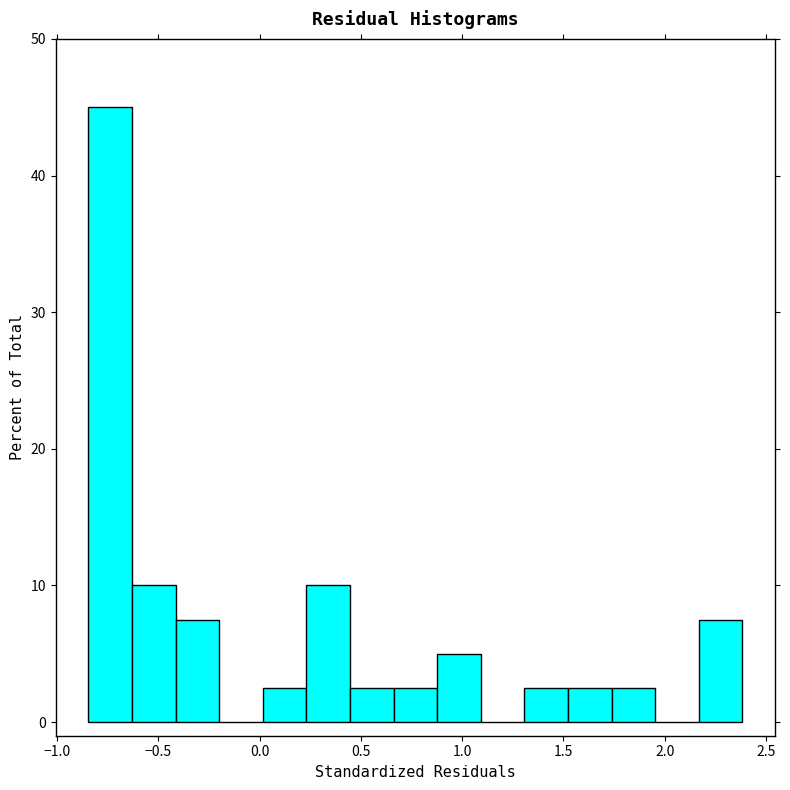

What is the height of the bar covering 1.30 to 1.50 on the x-axis? Neither the bar edges nor the heights are printed on the chart, so give them approximately, as read against the axes.

3